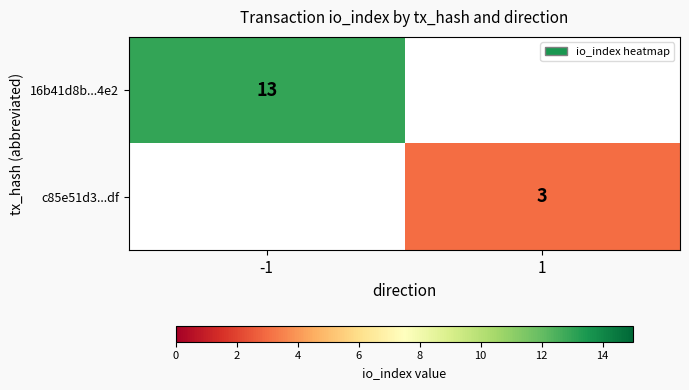

Is the value of 16b41d8b...4e2 at -1 greater than the value of c85e51d3...df at 1?

Yes